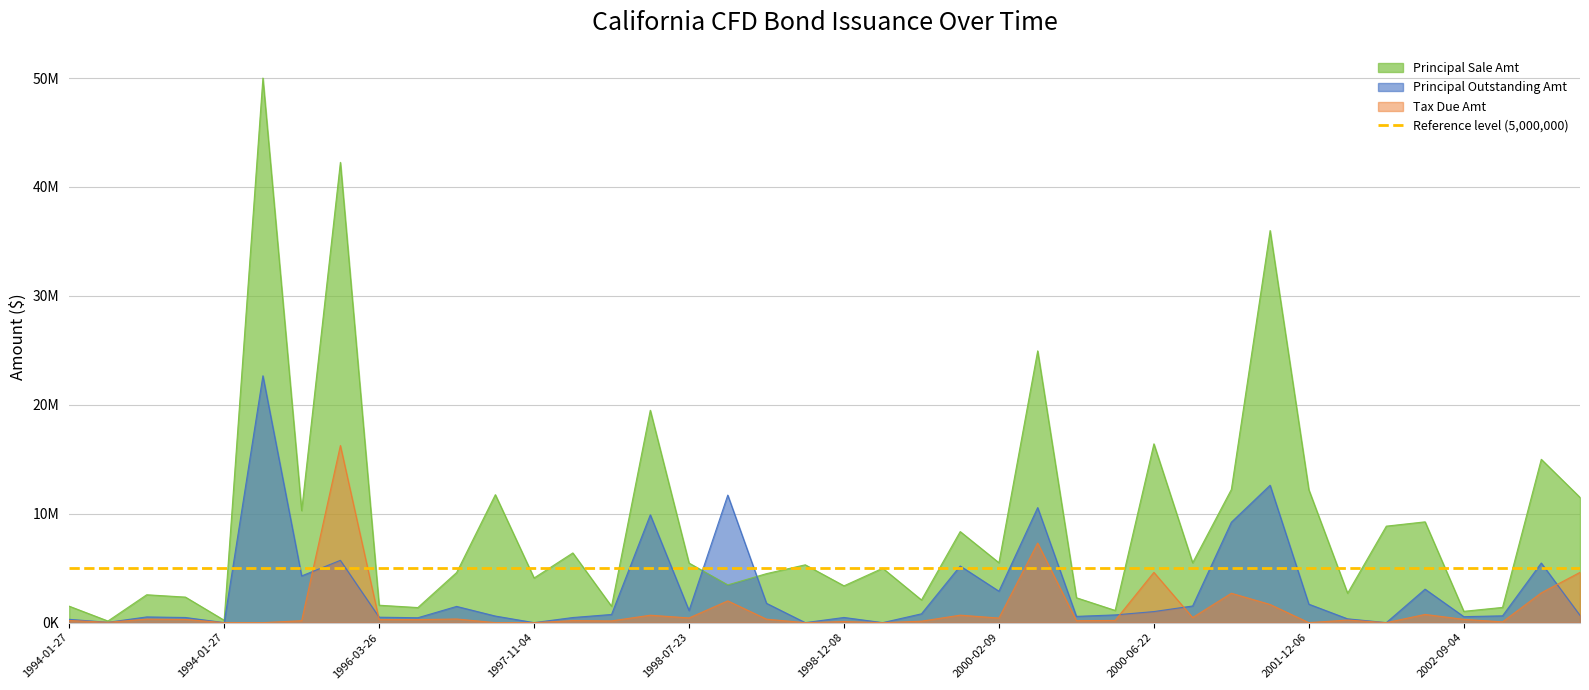

The Tax Due Amt series shows 321889.2 at 1994-03-29. True or false?

True